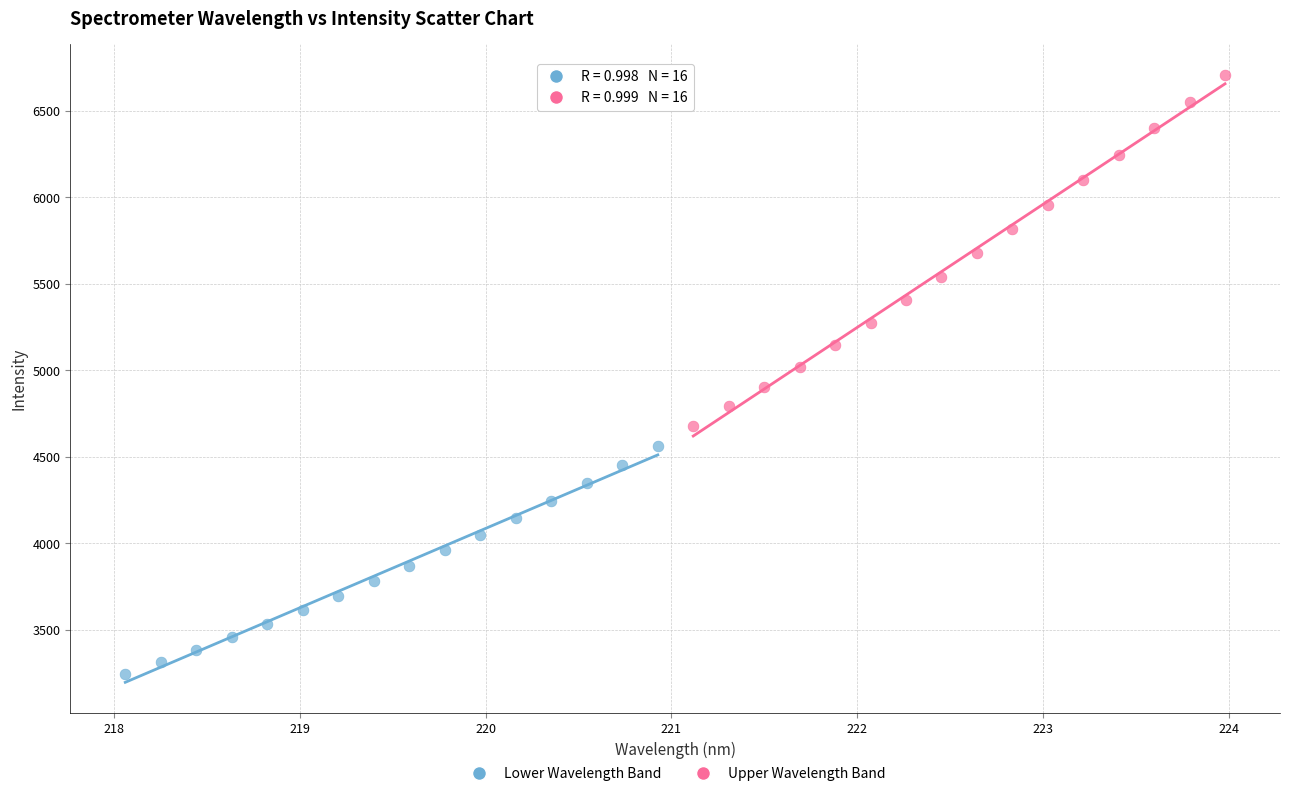

Which series contains the lowest Y value?

Lower Wavelength Band